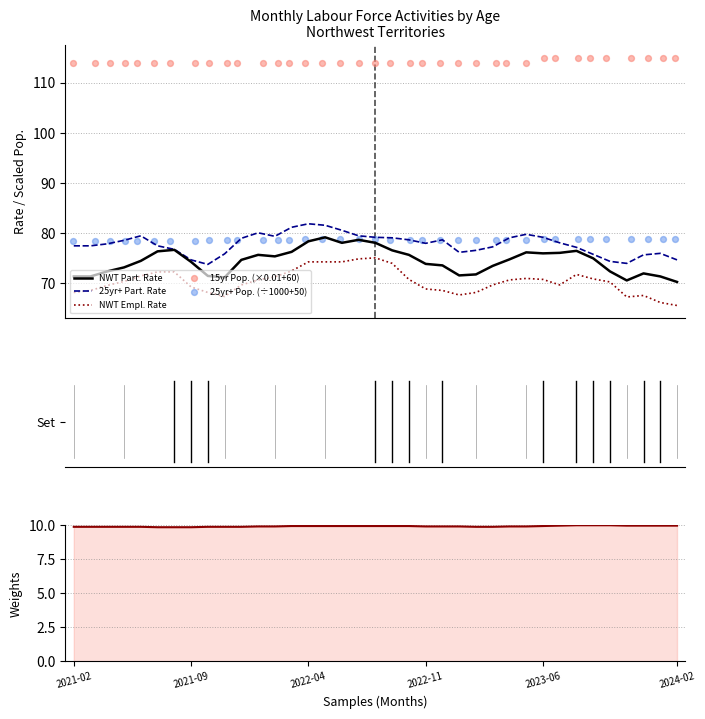

True or false: NWT Part. Rate and NWT Empl. Rate cross at least once.

False